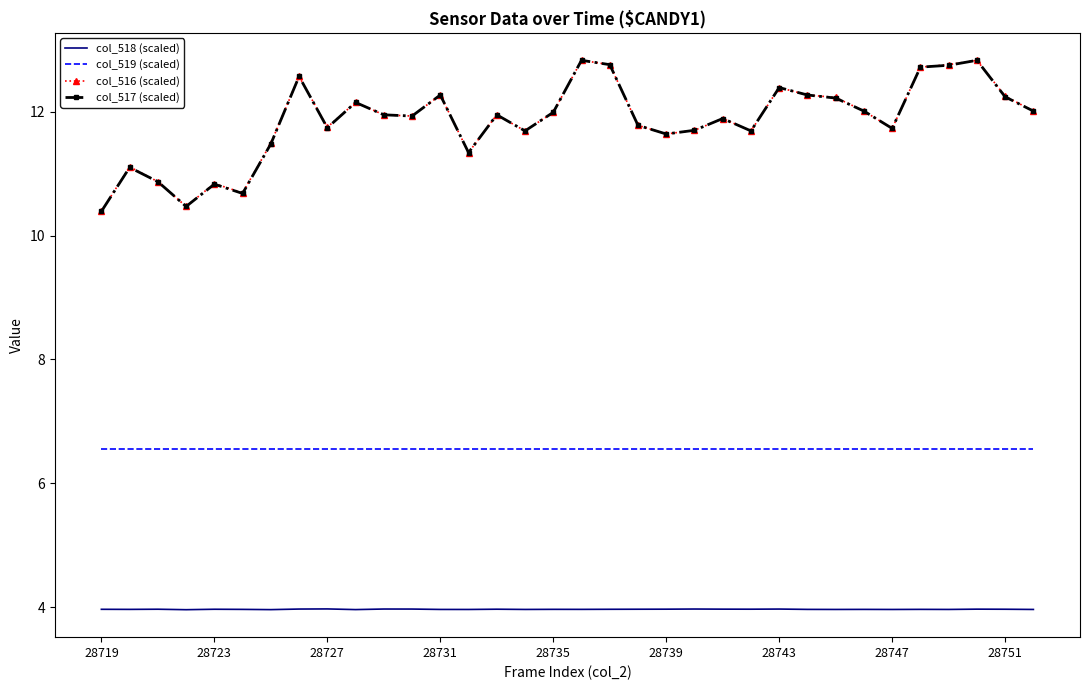

What is the sum of all col_517 (scaled) values?

402.9